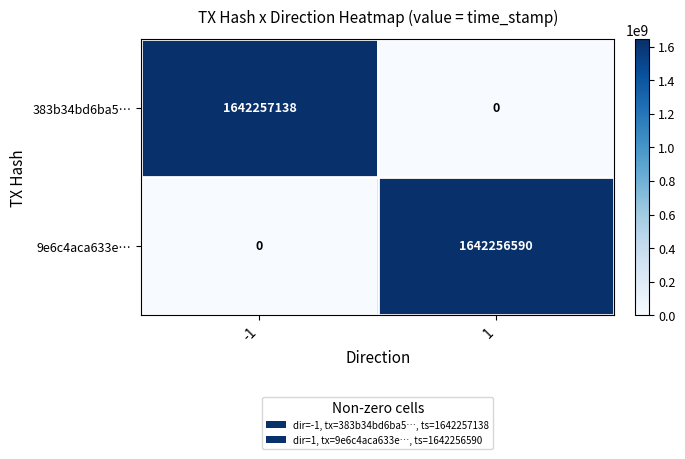

What is the spread (max minus min) of values at 1?

1642256590